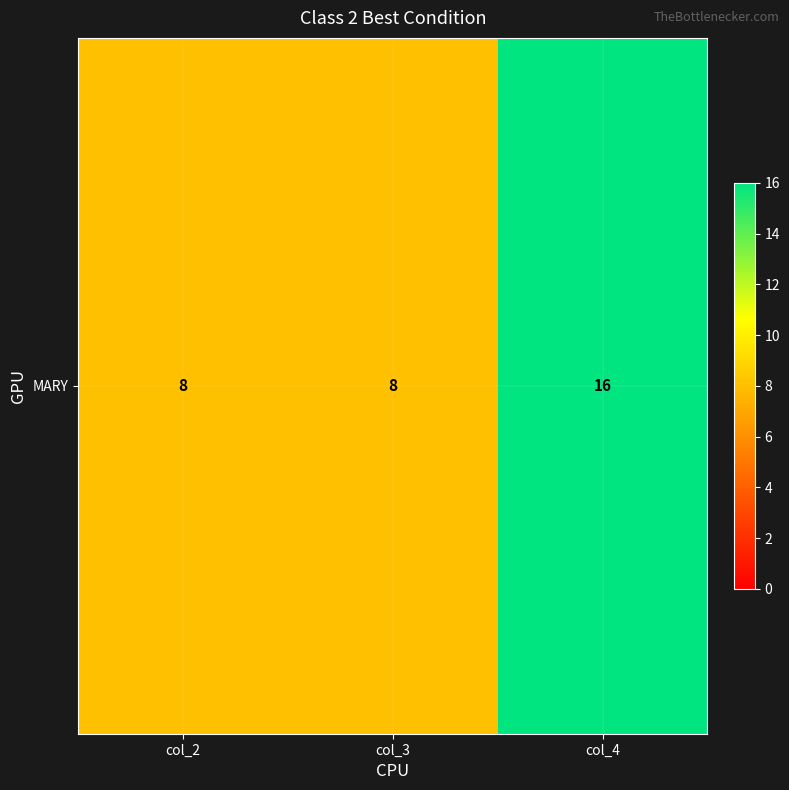

True or false: the data shows 13 at col_2.

False